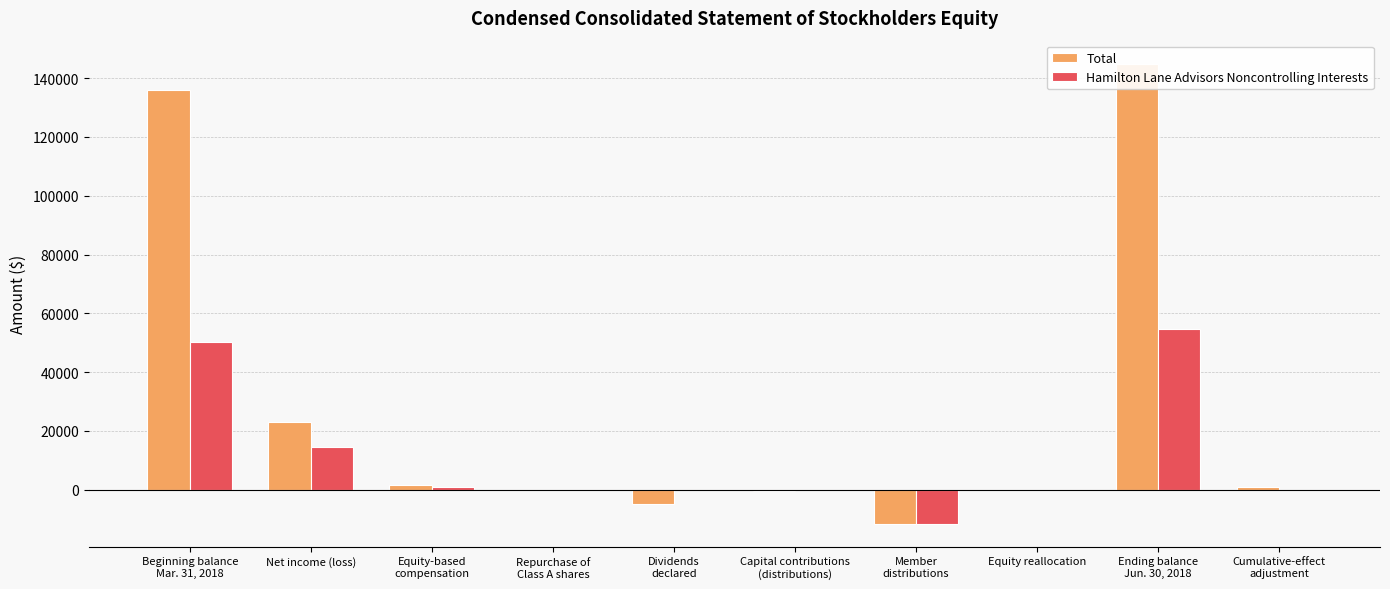

What are all the series names shown in the legend?

Total, Hamilton Lane Advisors Noncontrolling Interests